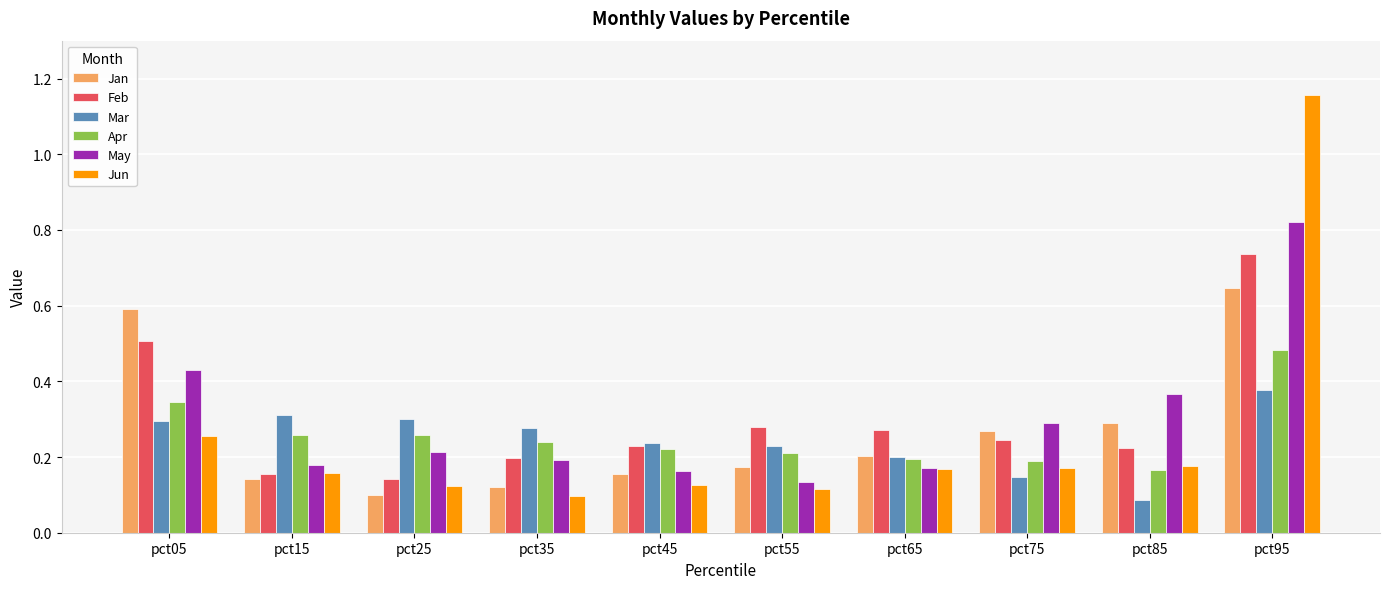

True or false: Apr has a value of 0.2 at pct85.

True